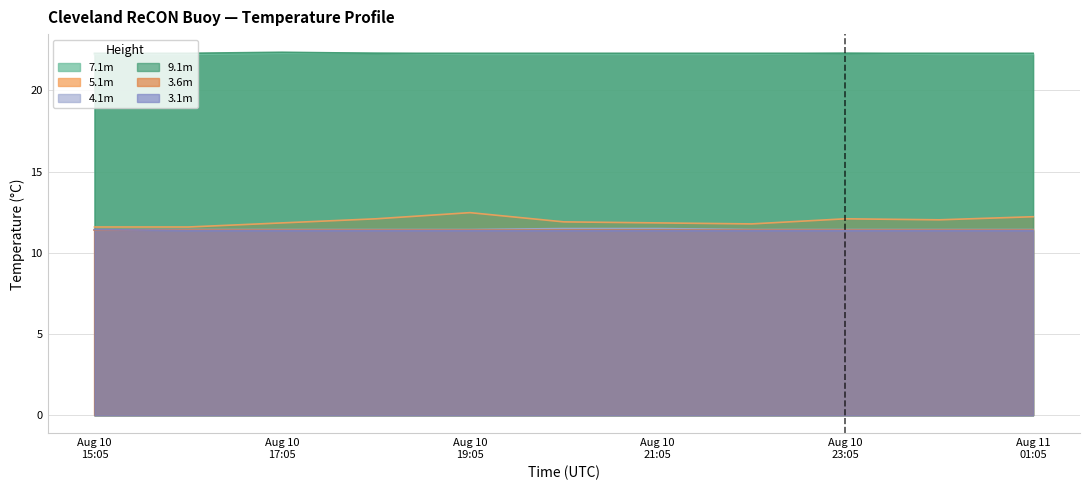

How many data points does each series have?

11